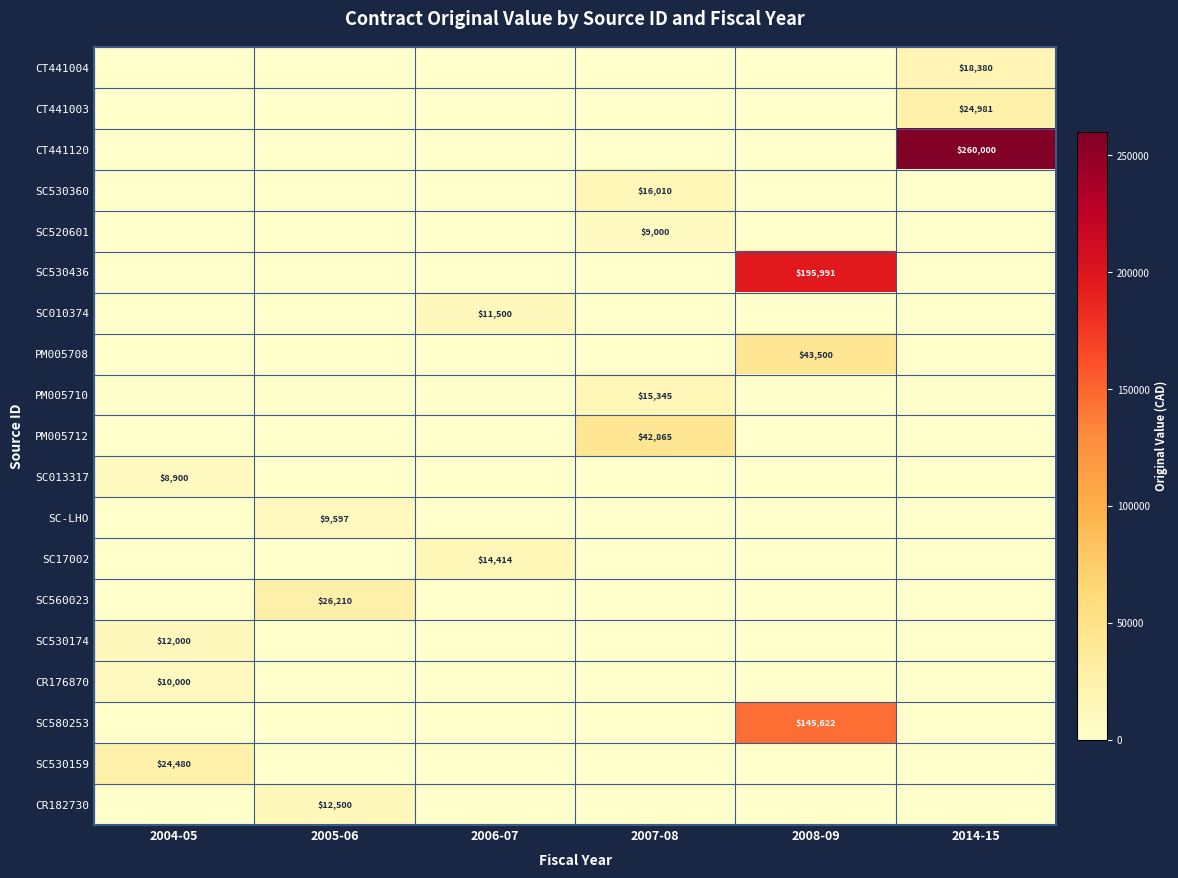

Which has a higher value, 2004-05 or 2014-15?

2014-15